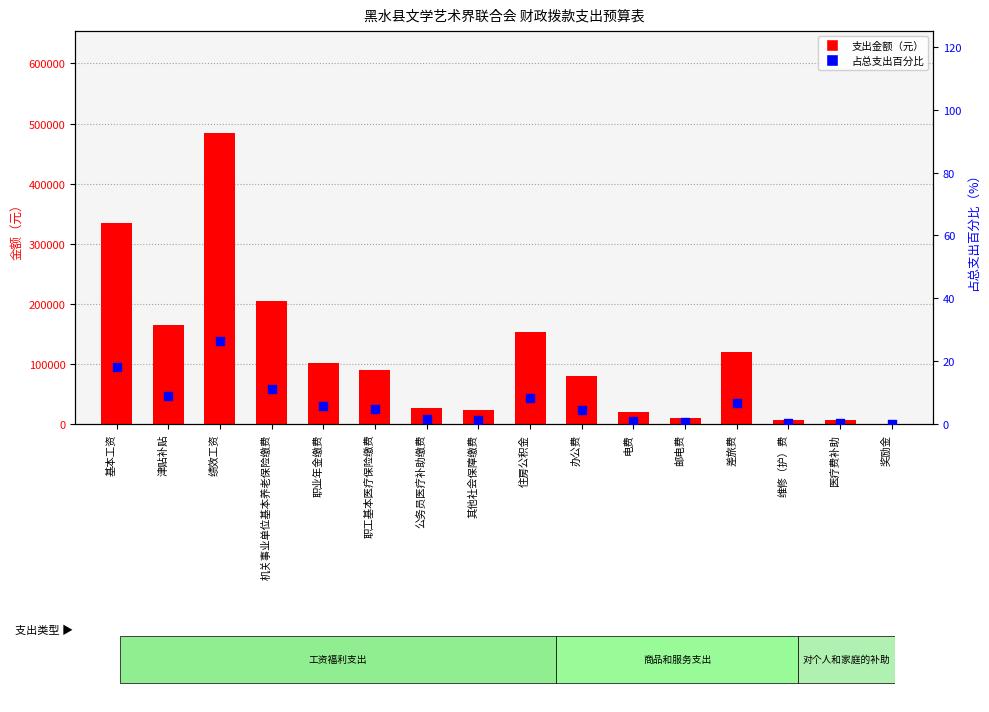

What are all the series names shown in the legend?

支出金额（元）, 占总支出百分比